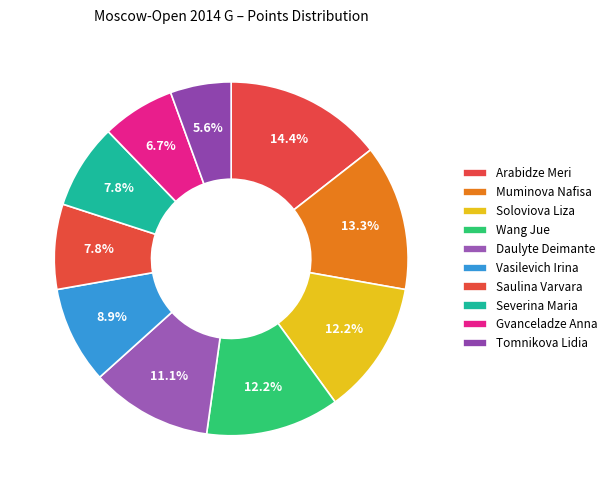

To the nearest percent, what is the difference between the Soloviova Liza and Gvanceladze Anna slice percentages?

6%